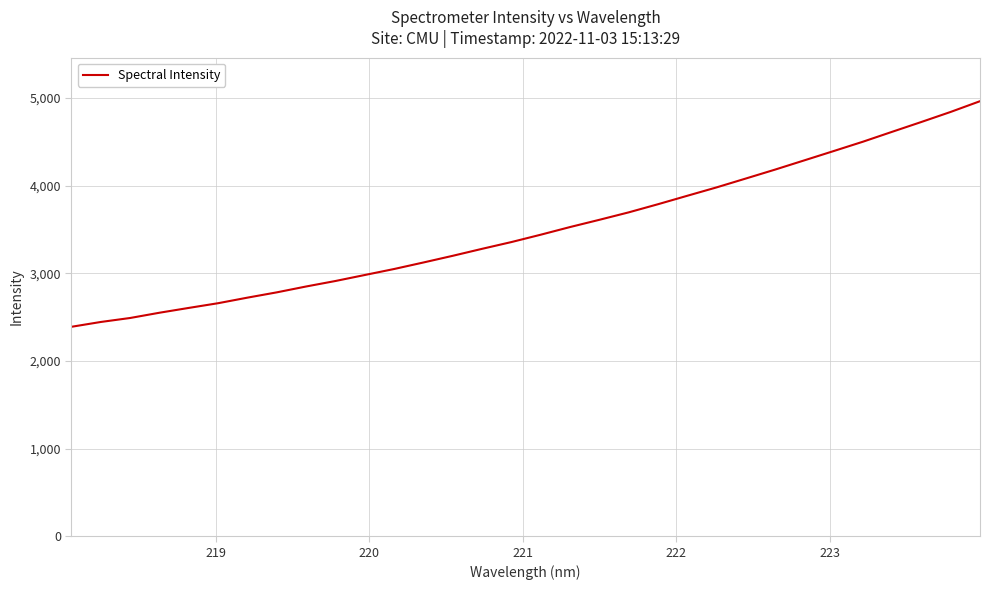

Does the chart display data point markers on the line(s)?

No